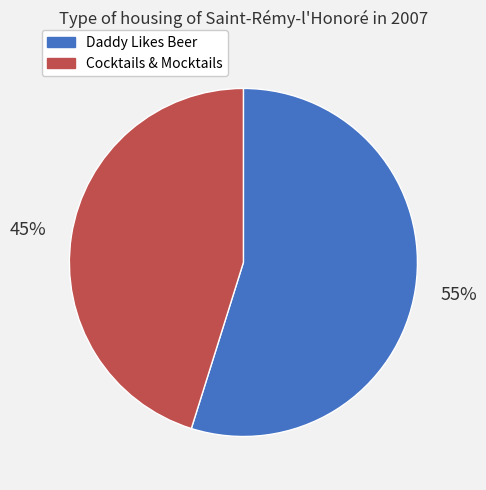

True or false: Daddy Likes Beer accounts for 62% of the total.

False